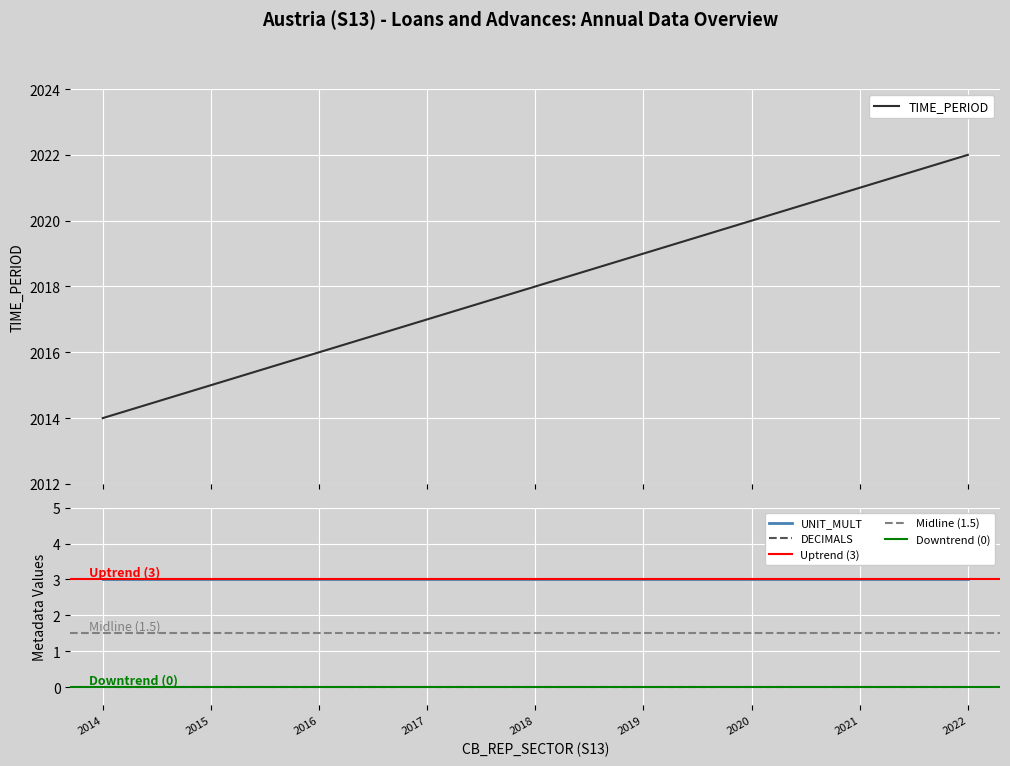

Which series has the widest spread of values?

TIME_PERIOD